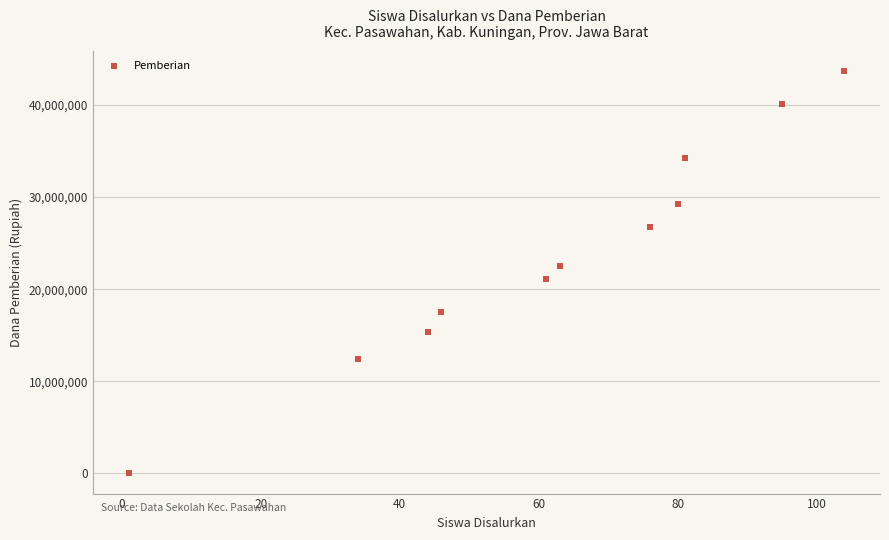

What is the range of Y values (max minus min)?

43650000